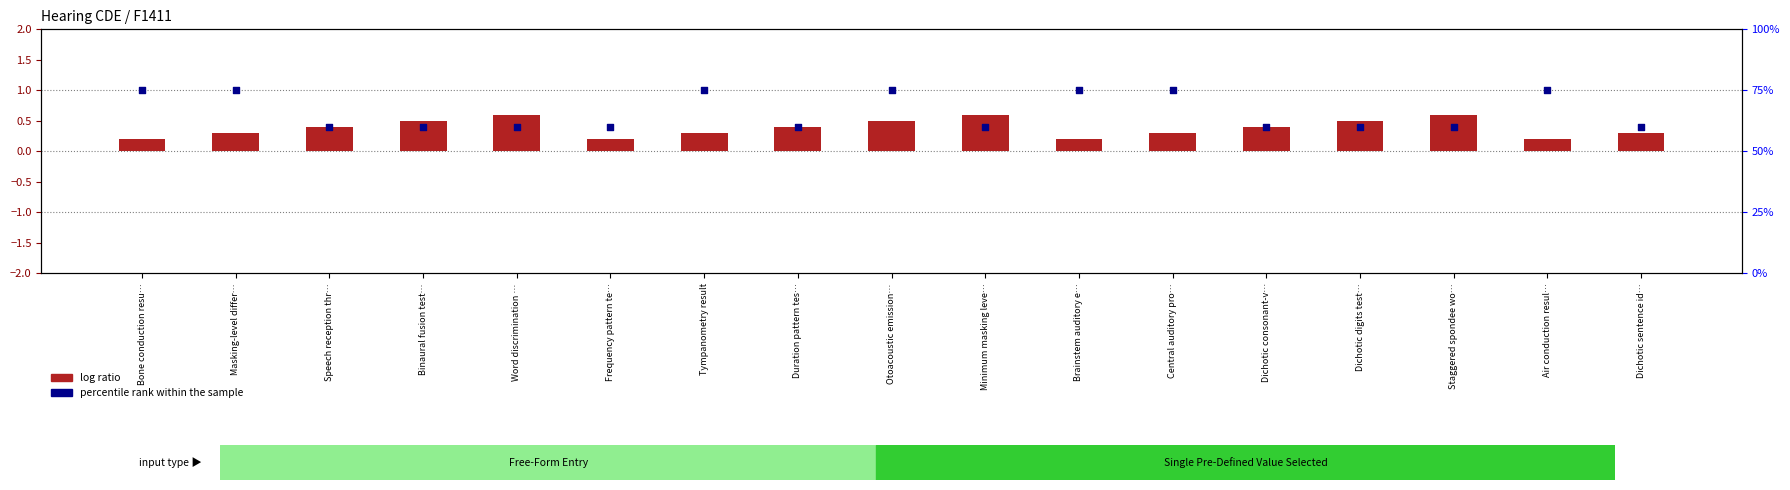

What are all the series names shown in the legend?

log ratio, percentile rank within the sample